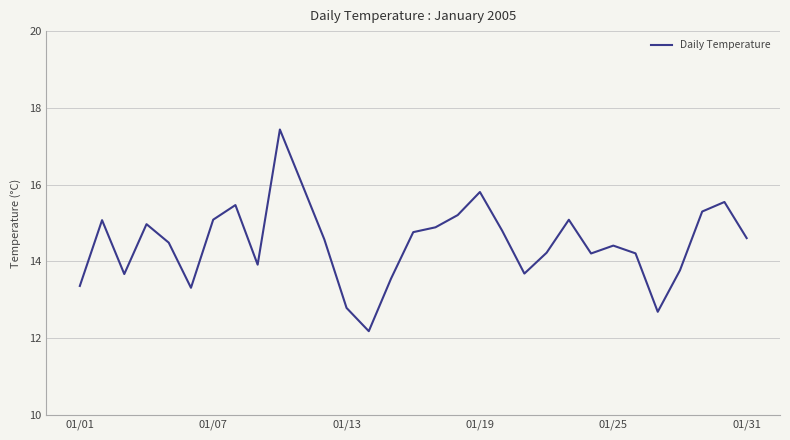

What is the difference between the maximum and minimum values?

5.3